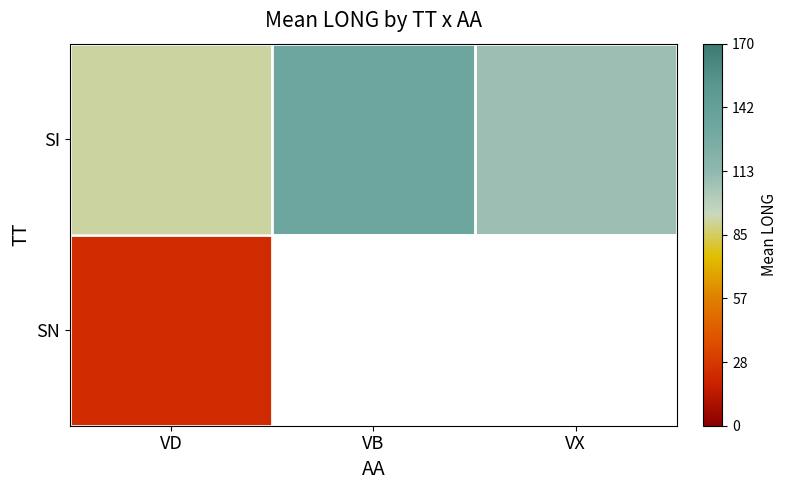

At which label is SI closest to 112?

VX